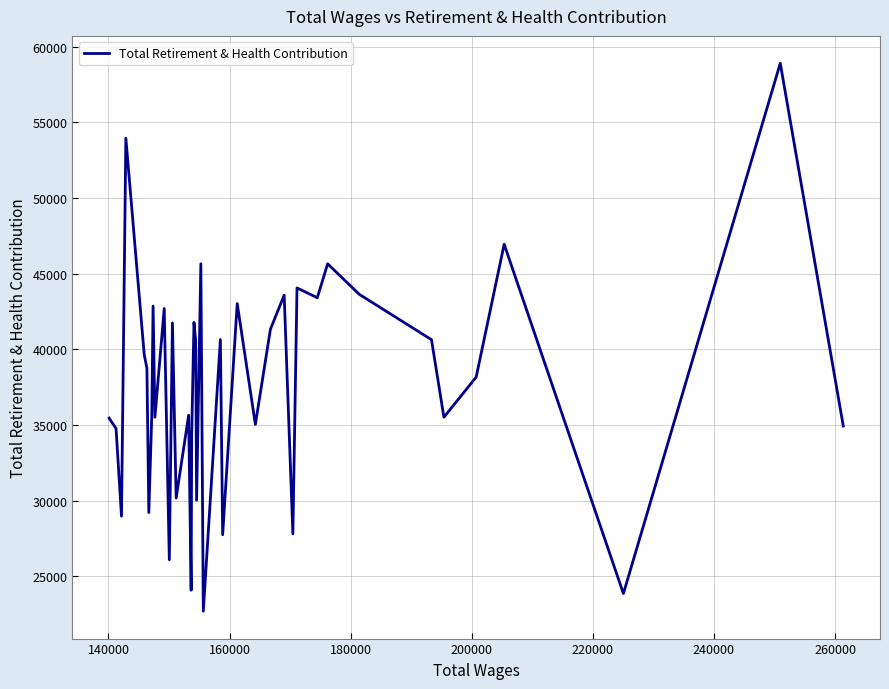

What is the maximum value shown in the chart?

58896